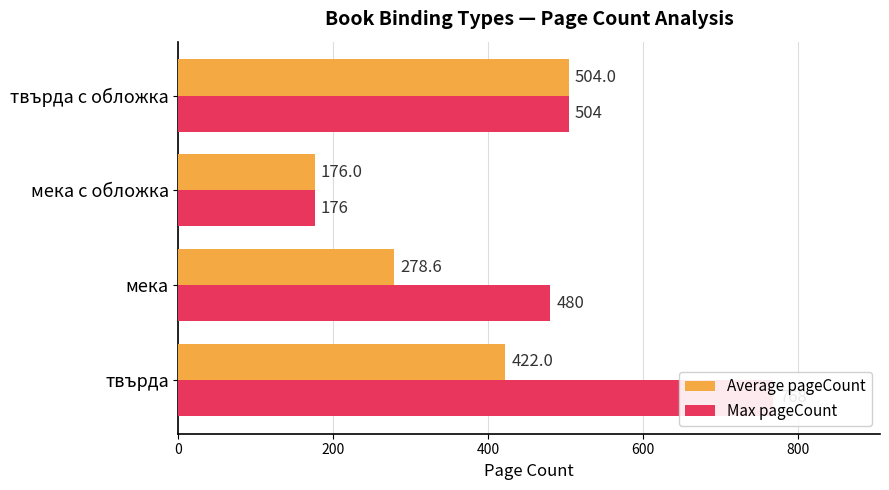

Which series has the largest range (max minus min)?

Max pageCount